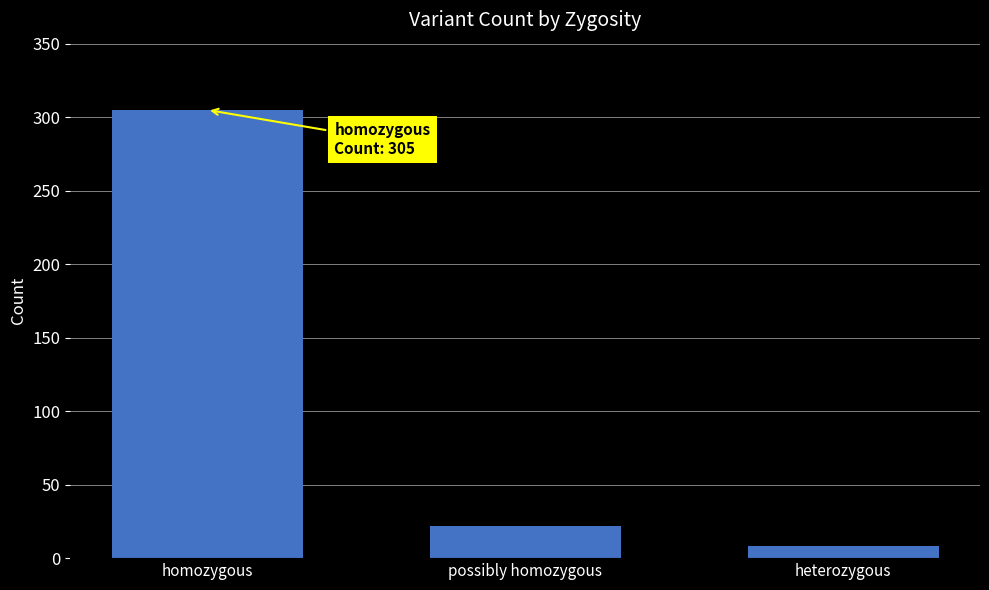

The value at possibly homozygous is 34. True or false?

False